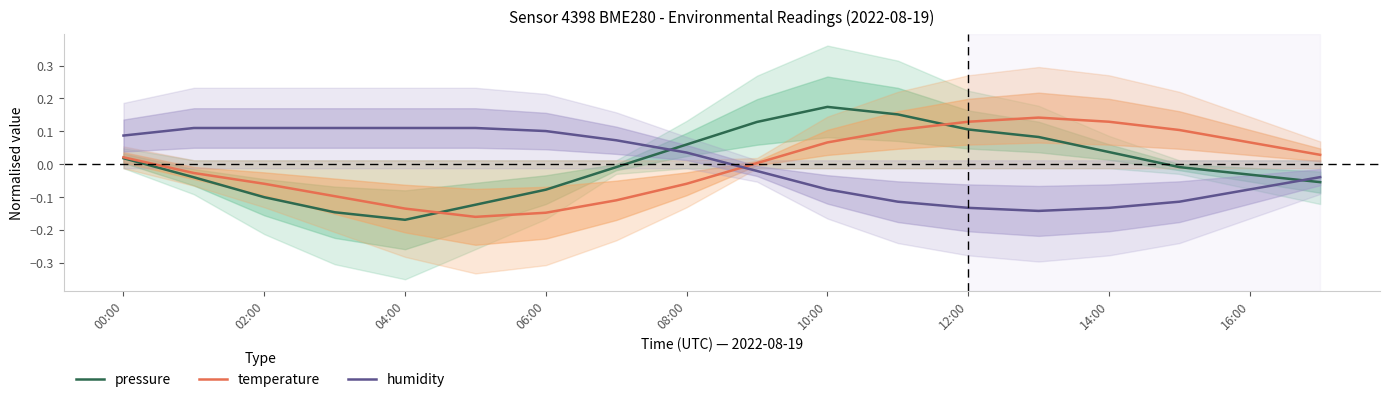

True or false: humidity and pressure intersect in this chart.

True